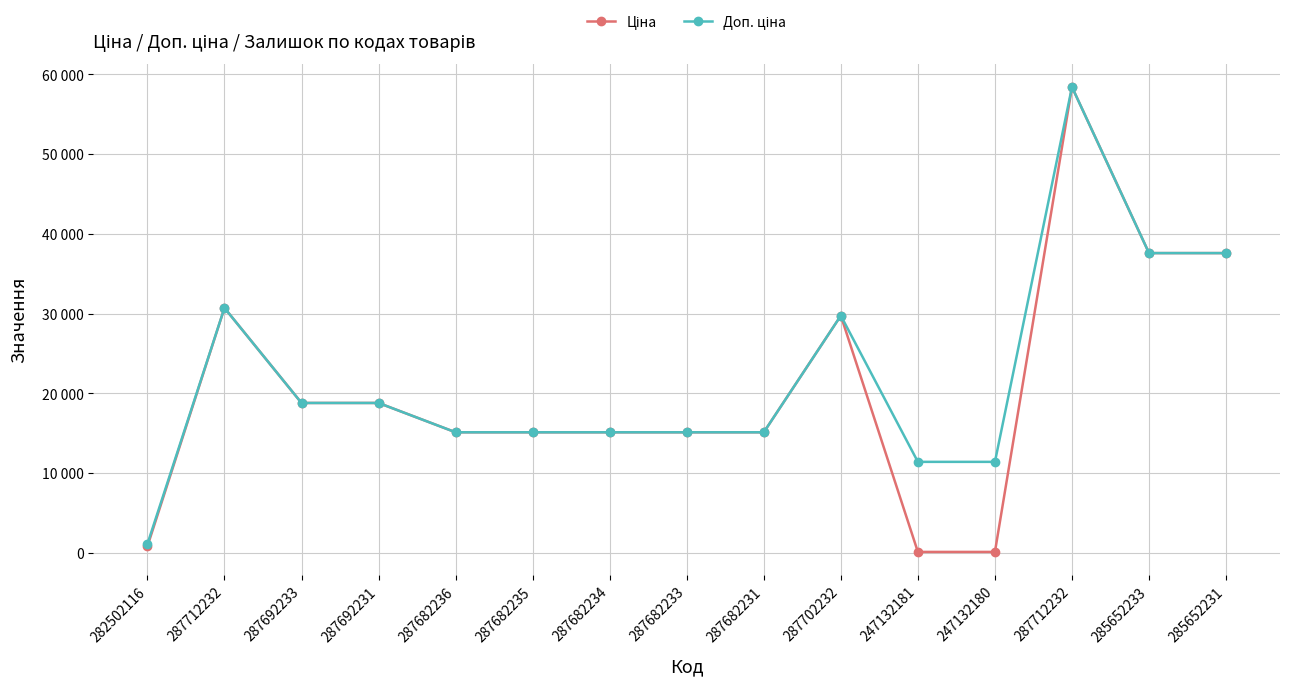

Is this an area chart (filled region under the line)?

No